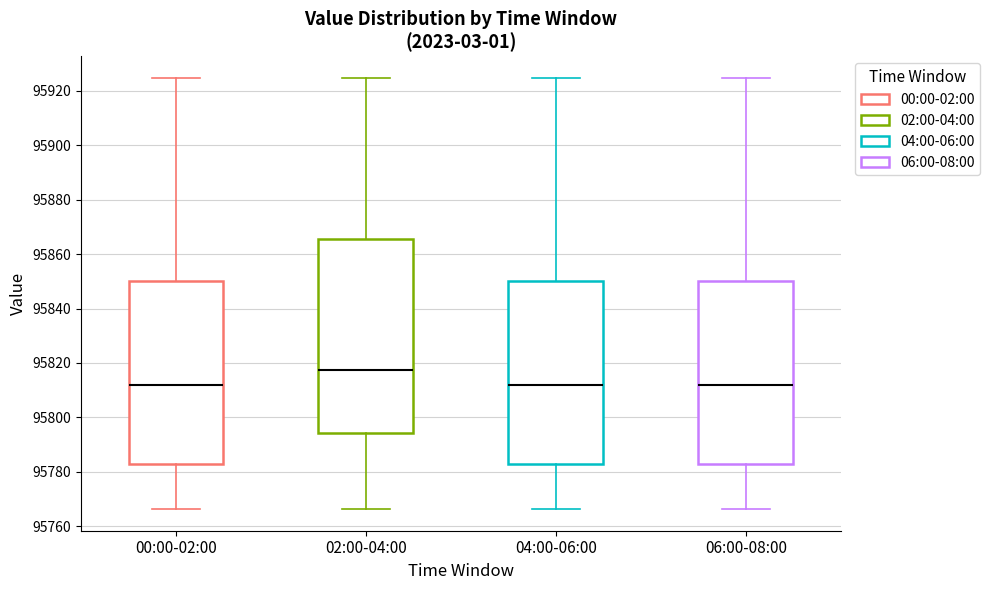

Reading left to right, transcribe this box plot: for each box, give where its median line is, the range the box spans, and where its two whiskers end, as read against the y-axis. The values are not printed on the chart, so give them approximately, as read against the axis.

00:00-02:00: median 95812, box 95782 to 95850, whiskers 95766 to 95924
02:00-04:00: median 95818, box 95794 to 95866, whiskers 95766 to 95924
04:00-06:00: median 95812, box 95782 to 95850, whiskers 95766 to 95924
06:00-08:00: median 95812, box 95782 to 95850, whiskers 95766 to 95924